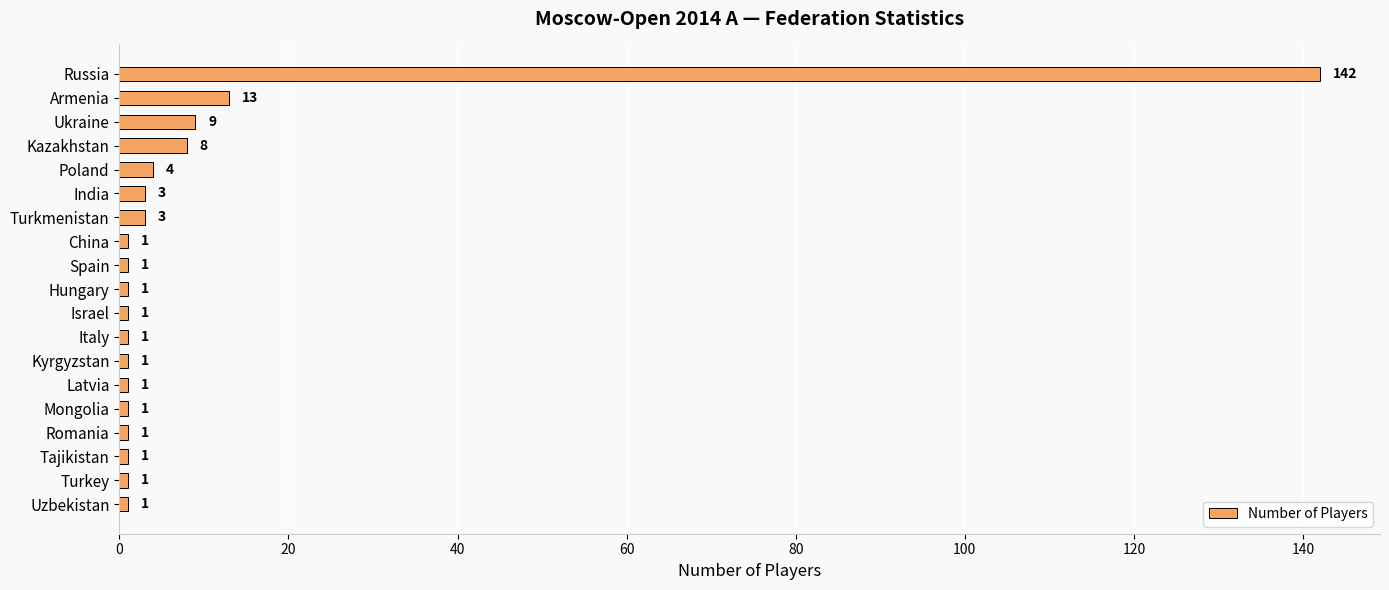

Reading bottom to top, list all the values displayed in this chart.

1	1	1	1	1	1	1	1	1	1	1	1	3	3	4	8	9	13	142